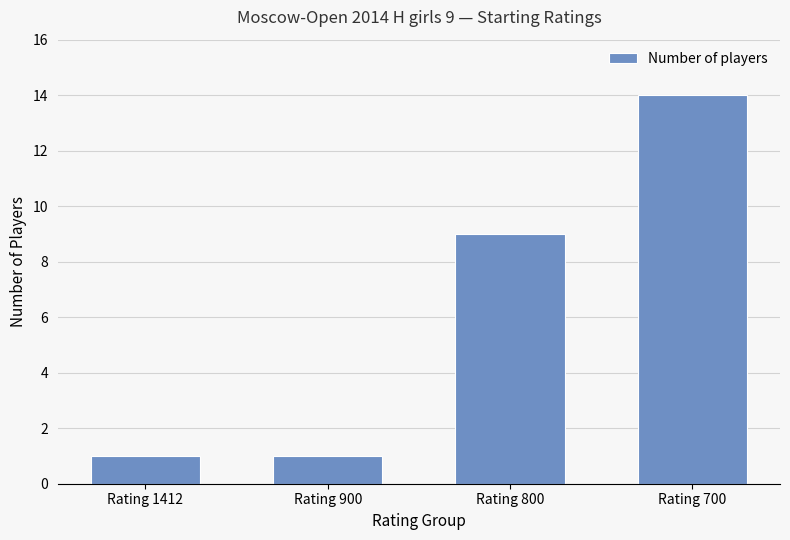

True or false: the data shows 1 at Rating 1412.

True